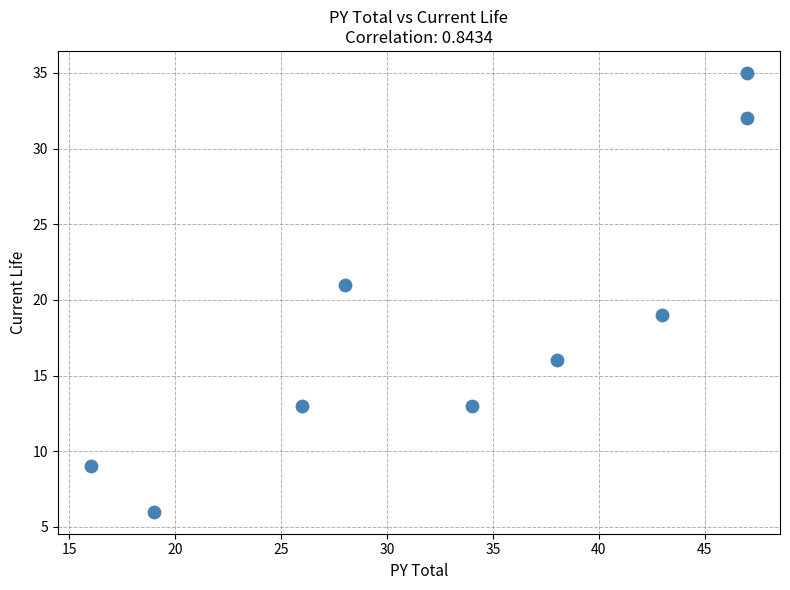

What is the average Y value?

18